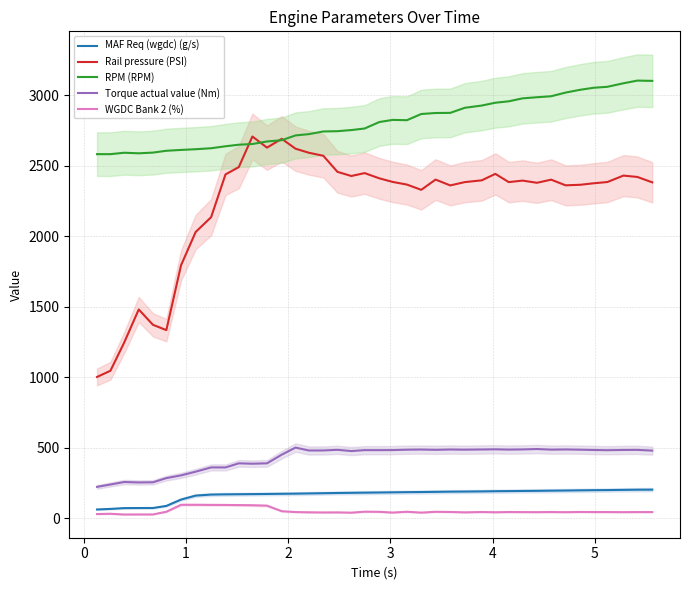

What is the maximum value for Torque actual value (Nm)?

500.5